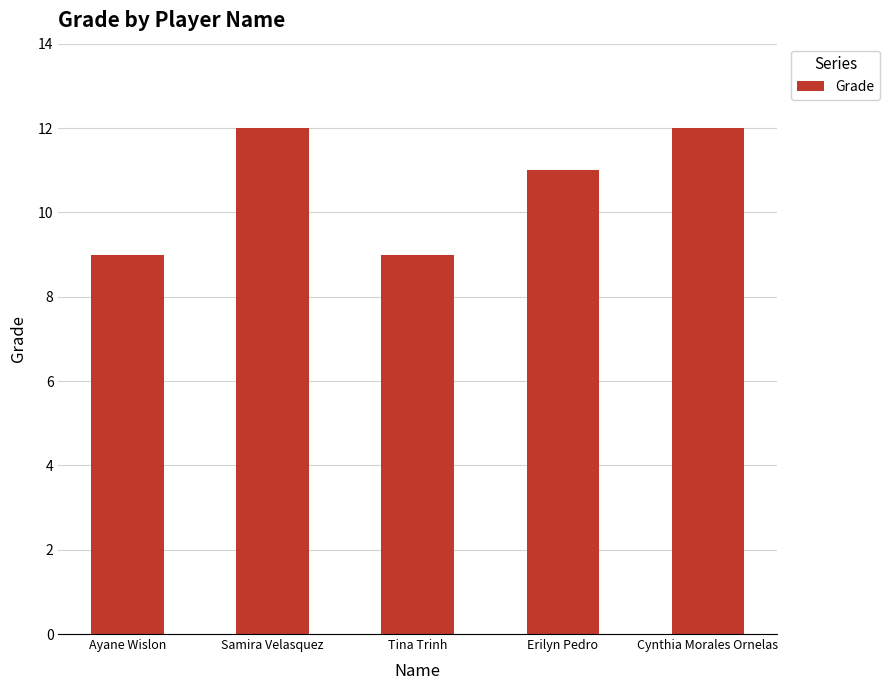

What is the sum of all values?

53